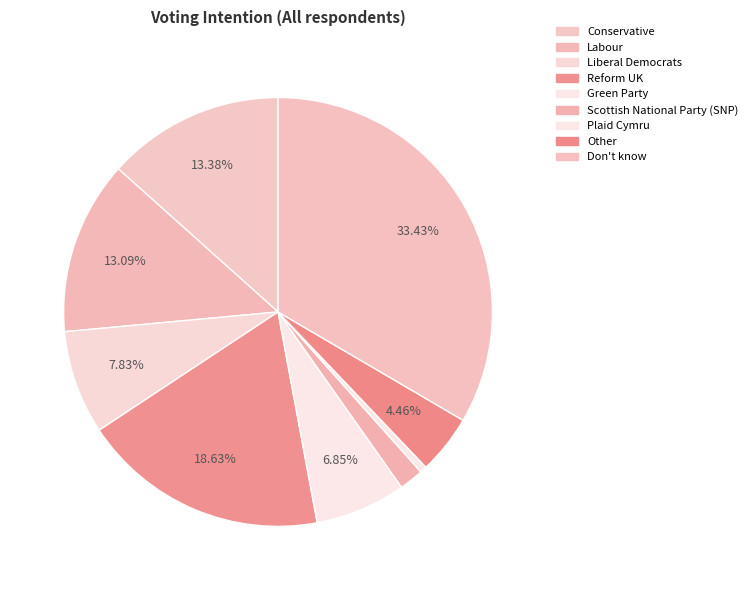

Count the number of slices in the pie.

9